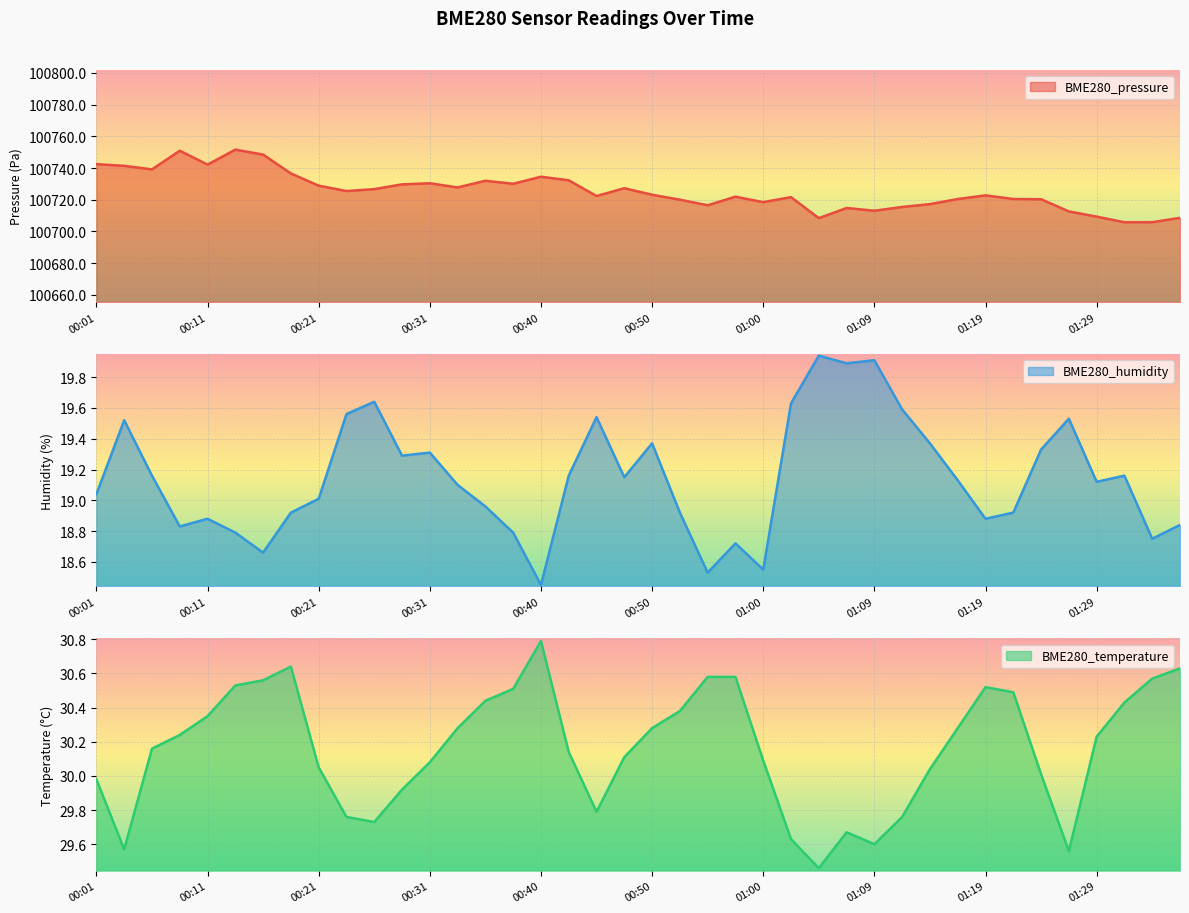

Which category has the lowest value in the BME280_humidity series?

00:40